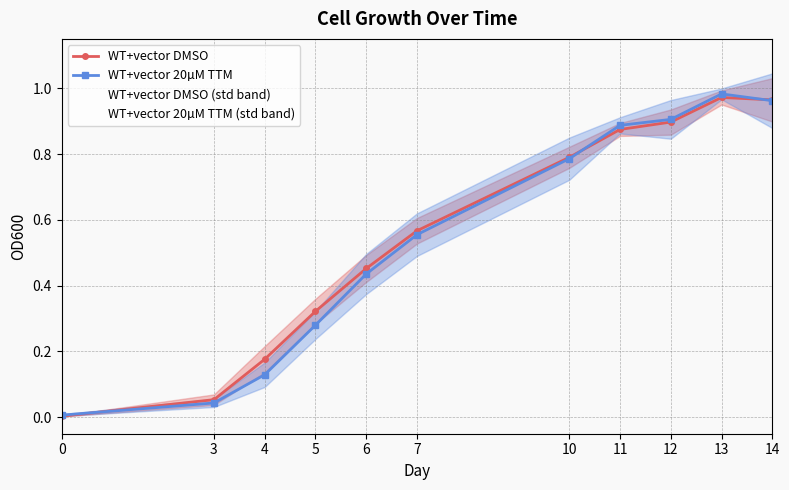

How many lines are shown in the chart?

2